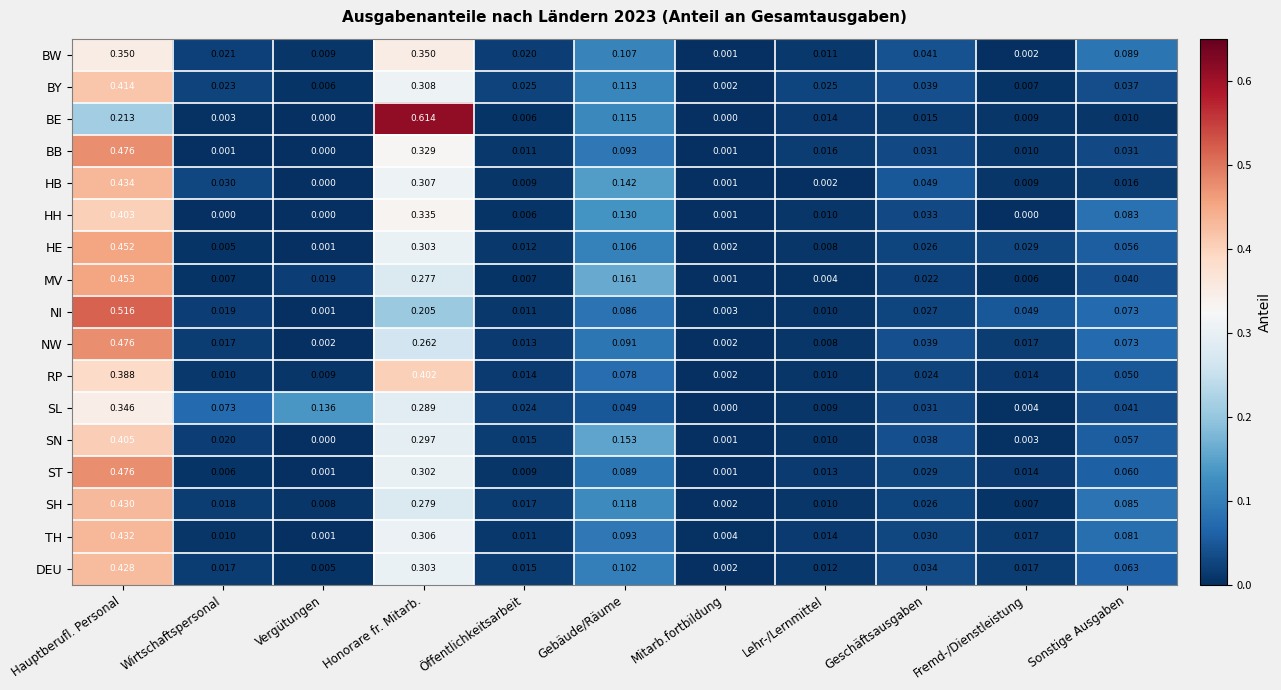

Rank the categories by SN value from lowest to highest.

Vergütungen, Mitarb.fortbildung, Fremd-/Dienstleistung, Lehr-/Lernmittel, Öffentlichkeitsarbeit, Wirtschaftspersonal, Geschäftsausgaben, Sonstige Ausgaben, Gebäude/Räume, Honorare fr. Mitarb., Hauptberufl. Personal